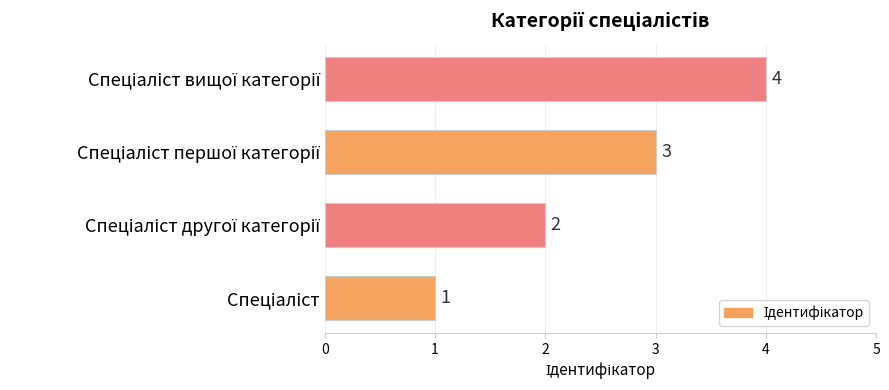

What is the difference between the maximum and minimum values?

3